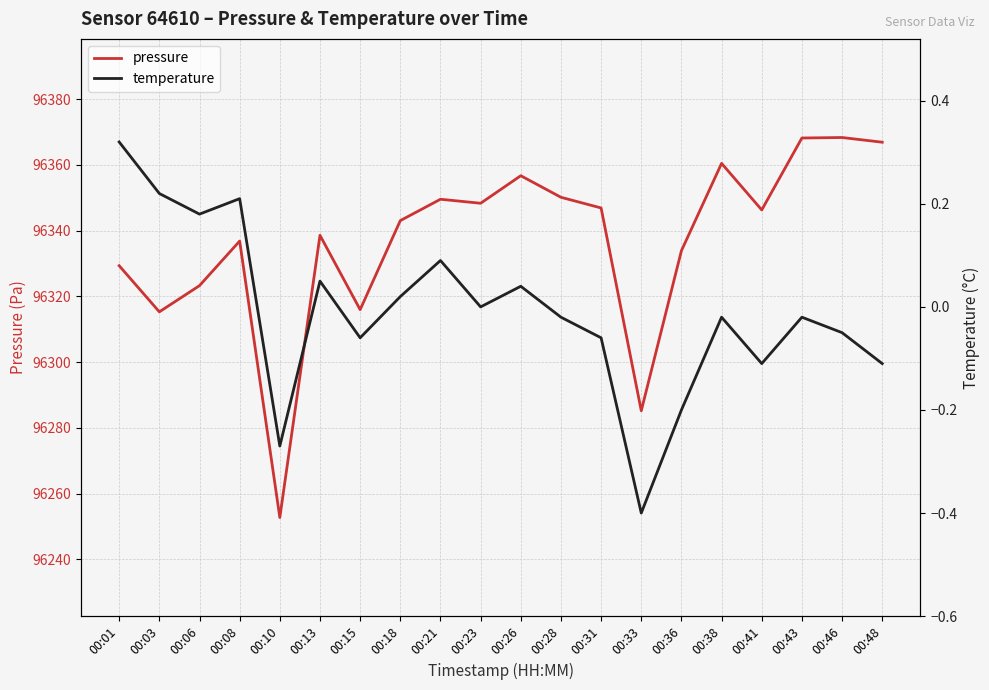

Rank the series by their maximum value, from lowest to highest.

temperature, pressure